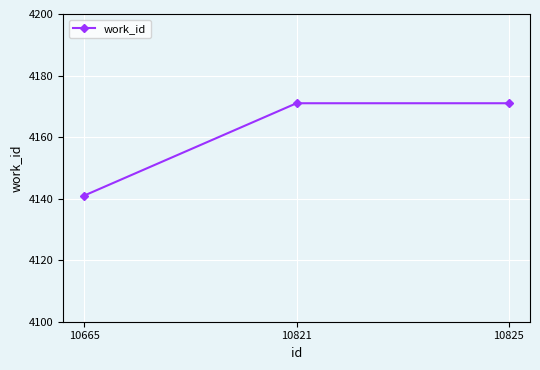

What is the change in value from 10665 to 10821?

+30